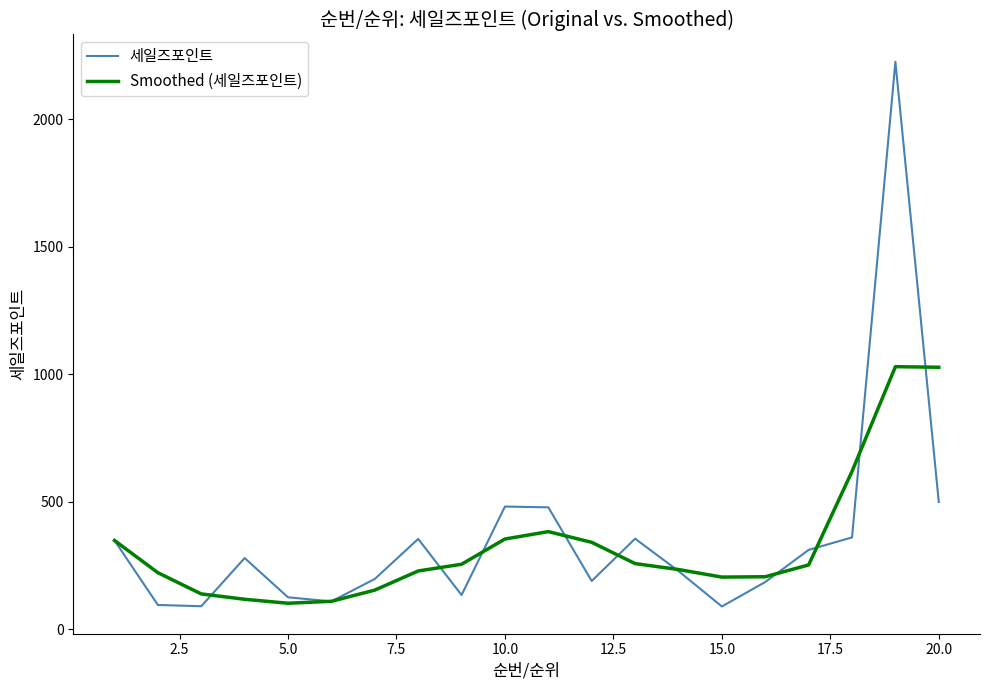

How many distinct data groups are displayed?

2